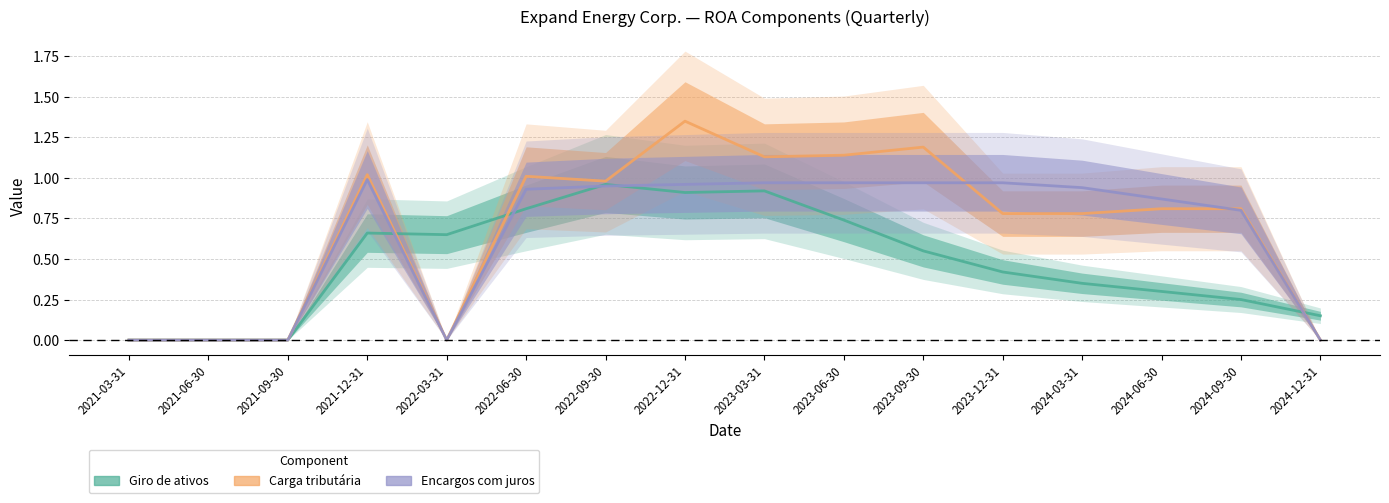

At which category does Giro de ativos reach its first local valley?

2022-03-31